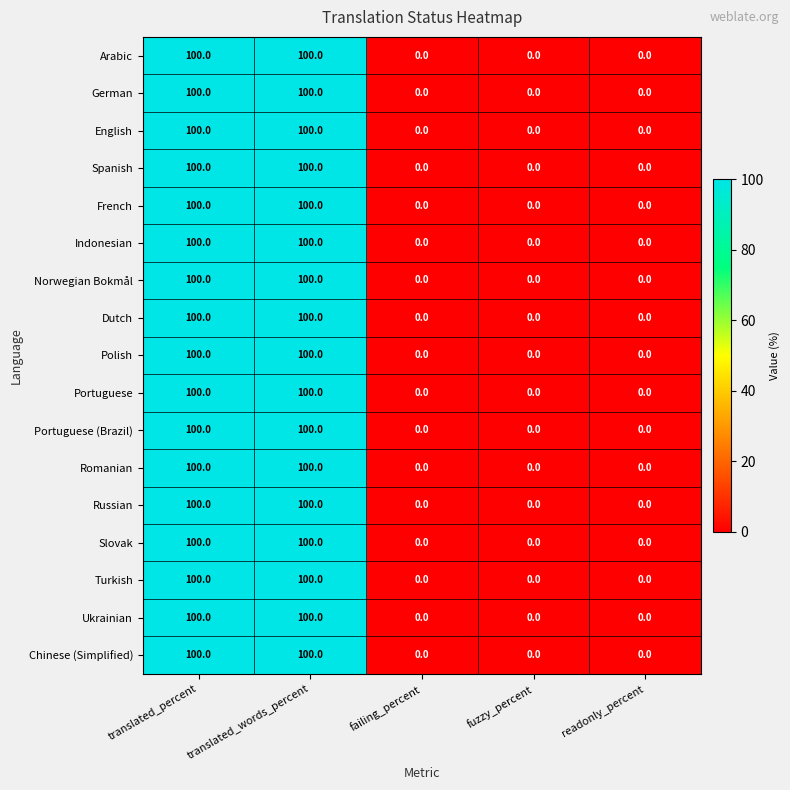

What is the total value across all series at translated_percent?

1700